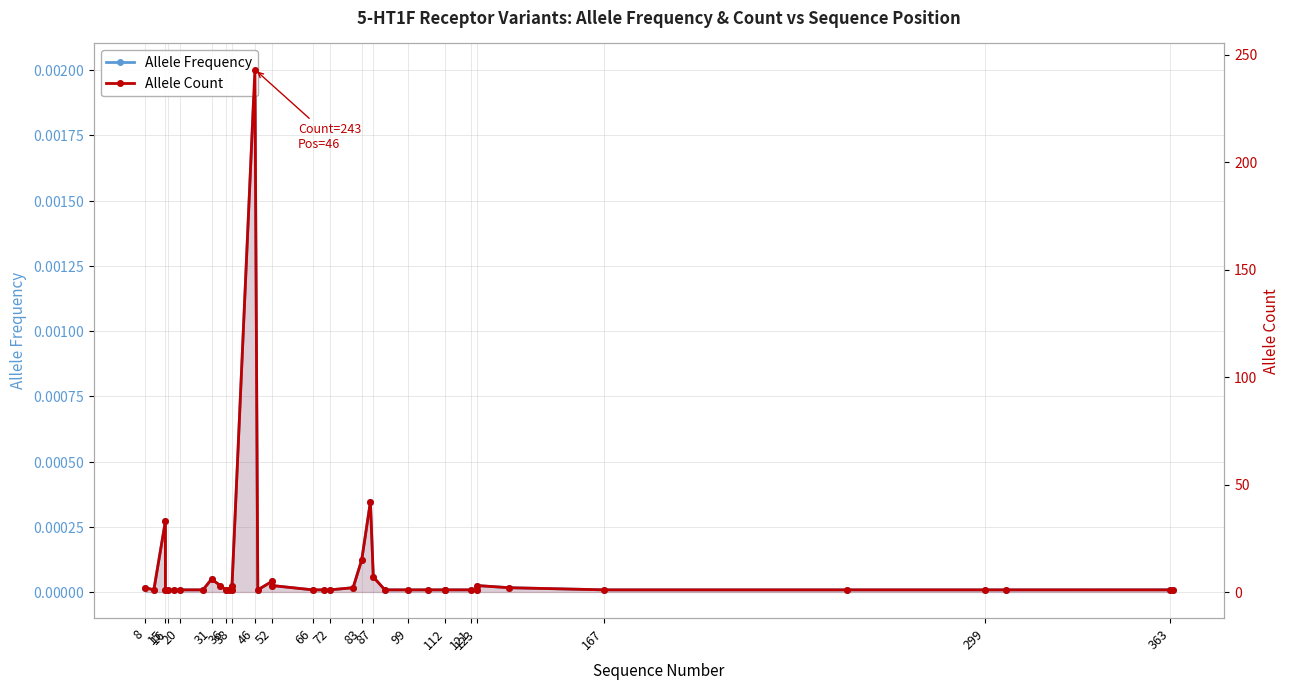

True or false: Allele Frequency has more than 2 interior local peaks.

True